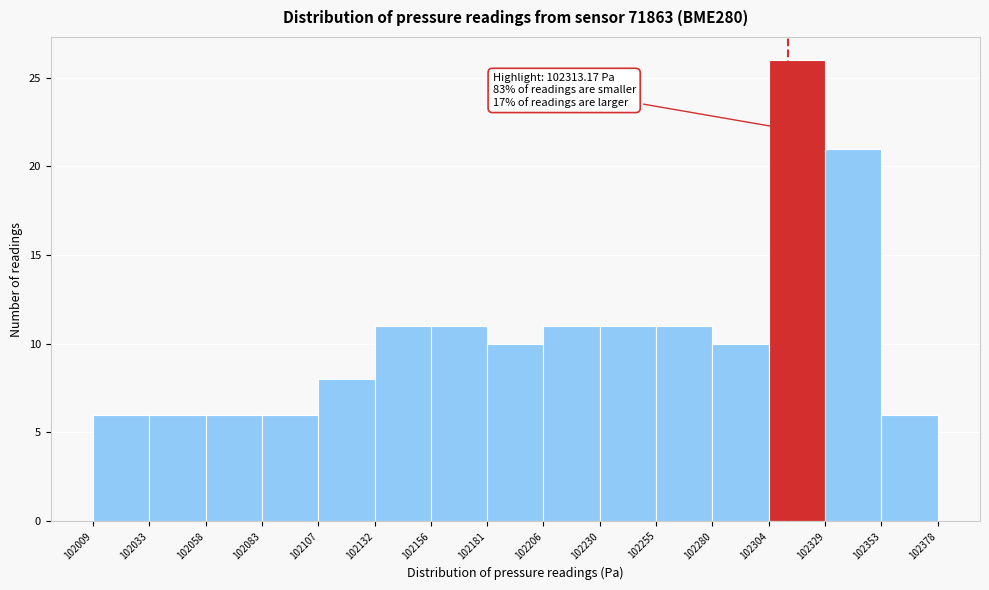

Which range on the x-axis has the tallest bar?

102304 to 102329